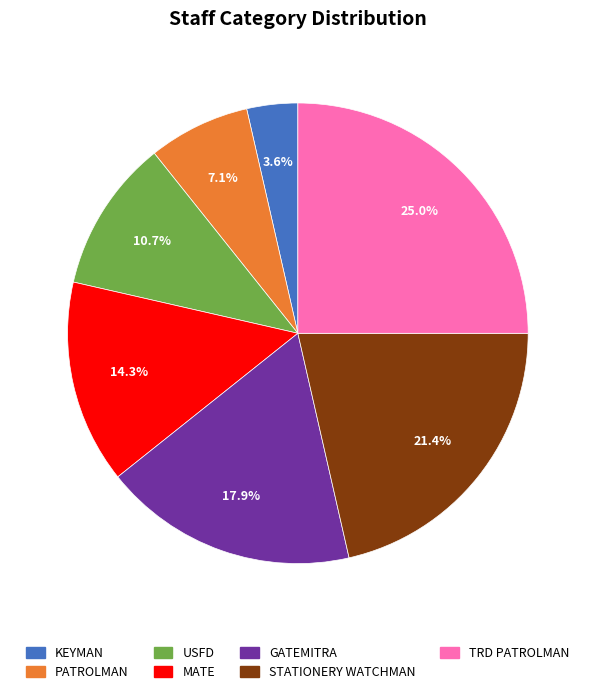

True or false: MATE accounts for 22% of the total.

False